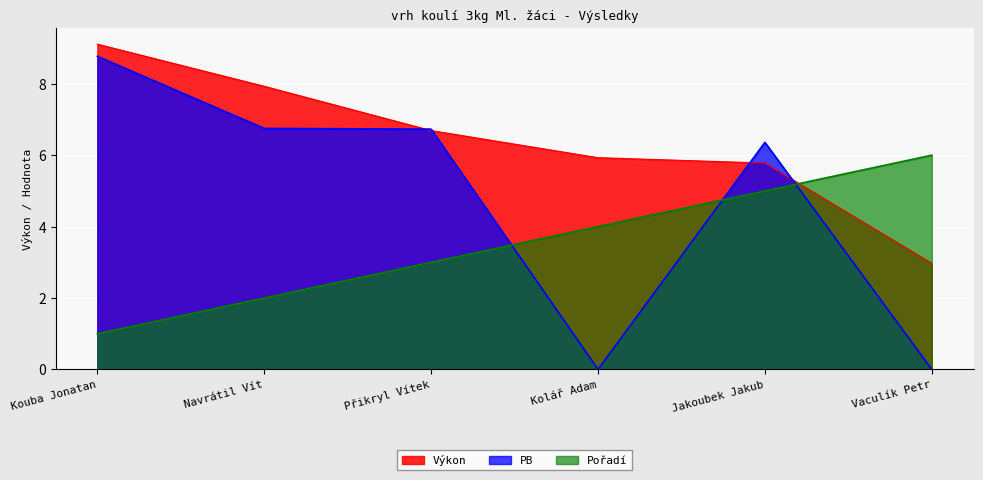

How many lines are shown in the chart?

3